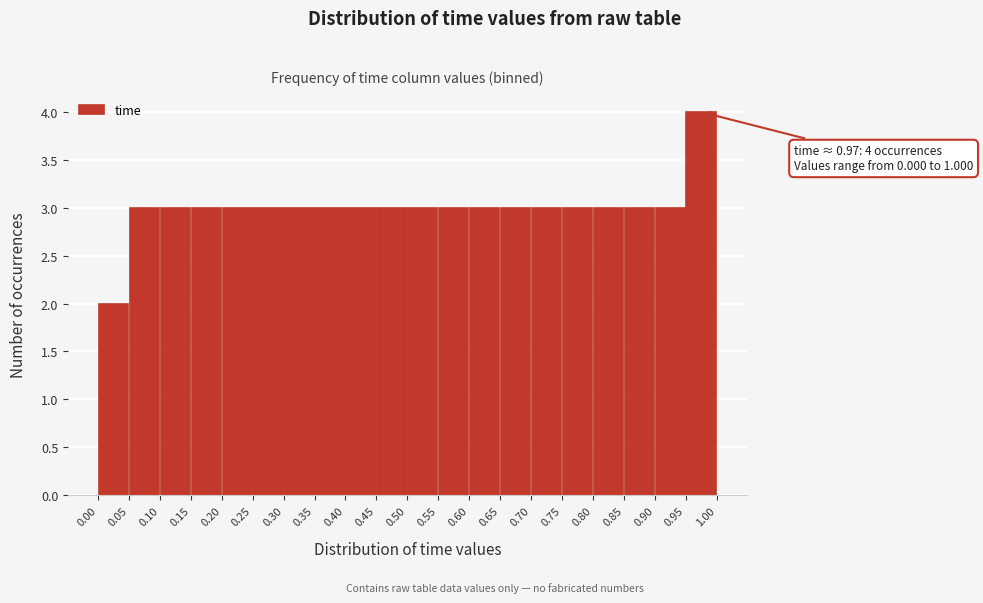

Which range on the x-axis has the tallest bar?

0.95 to 1.00